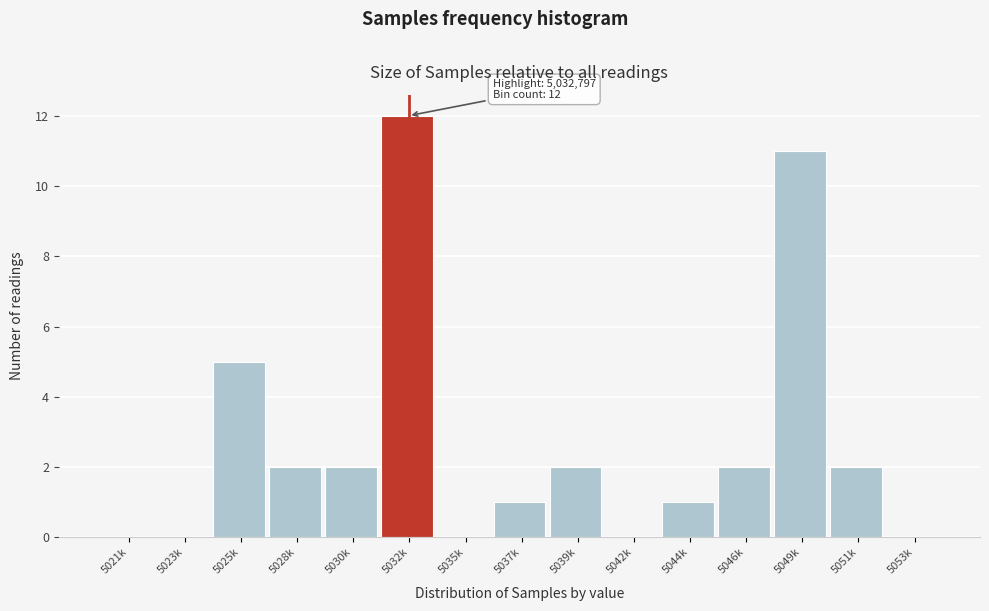

Reading right to left, extract all data points from this chart.

5053k=0	5051k=2	5049k=11	5046k=2	5044k=1	5042k=0	5039k=2	5037k=1	5035k=0	5032k=12	5030k=2	5028k=2	5025k=5	5023k=0	5021k=0